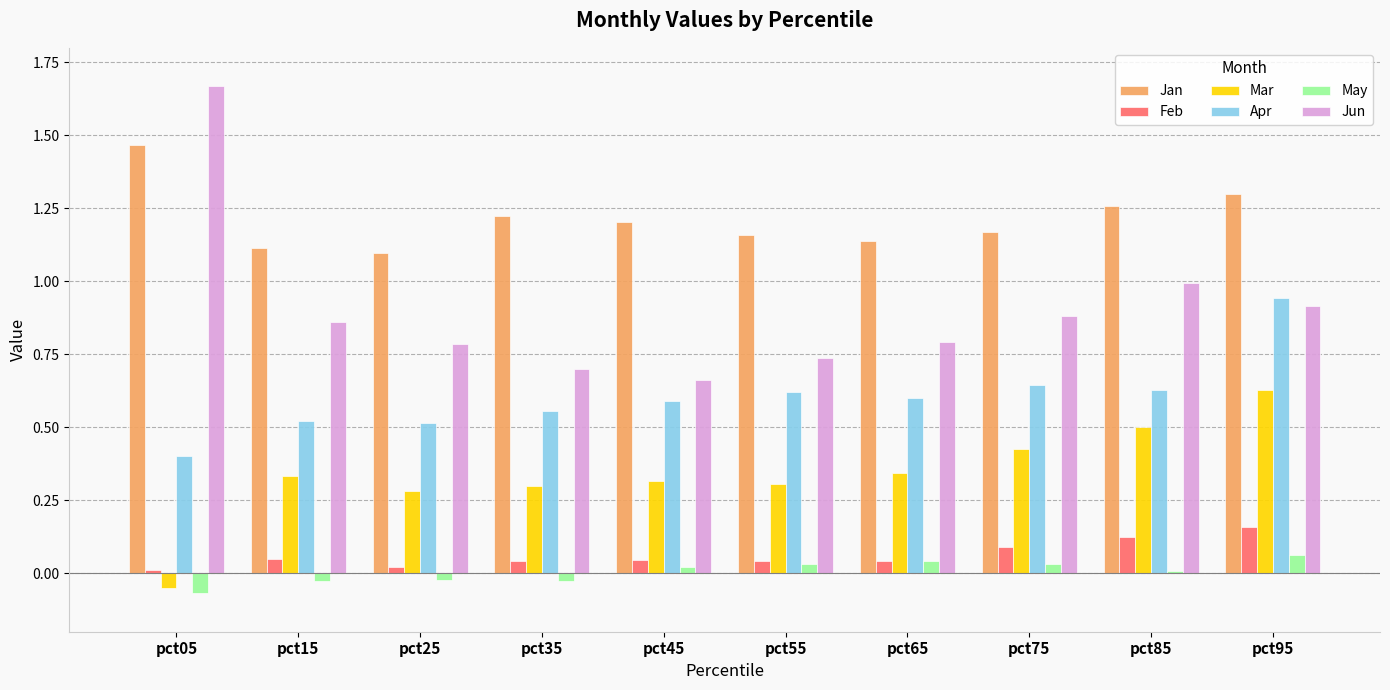

What is the total value across all series at pct45?

2.8